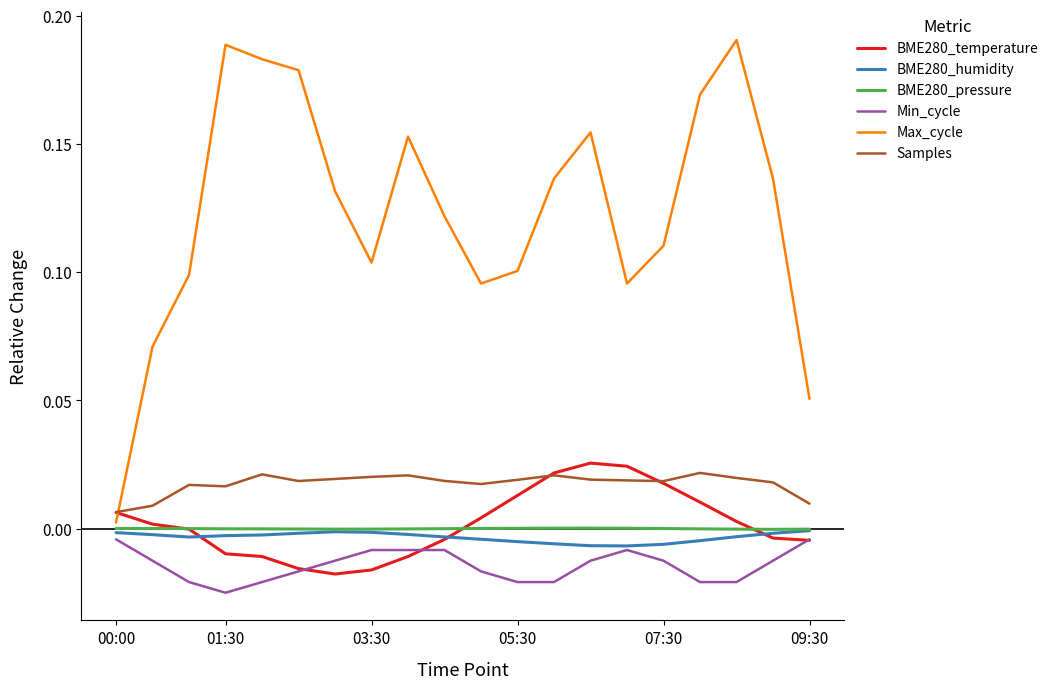

Which series has the largest total across all categories?

Max_cycle